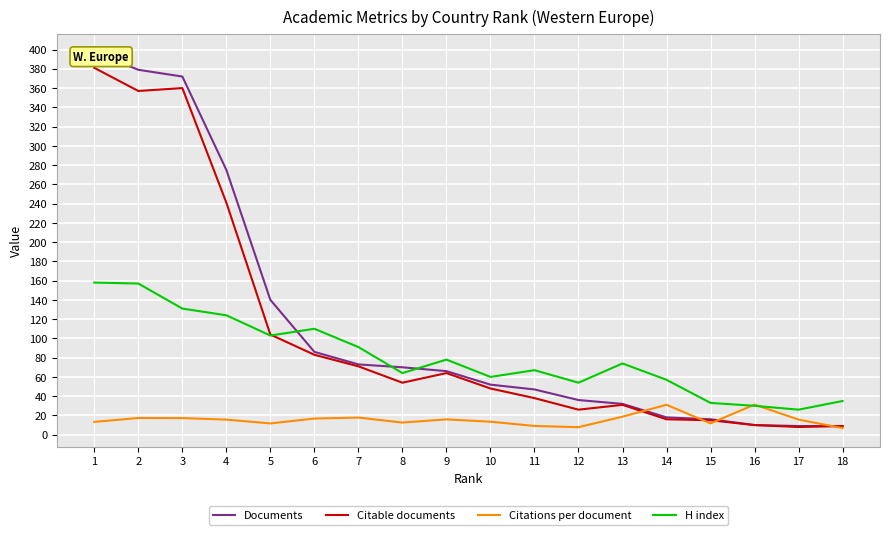

What is the smallest value displayed?

6.9